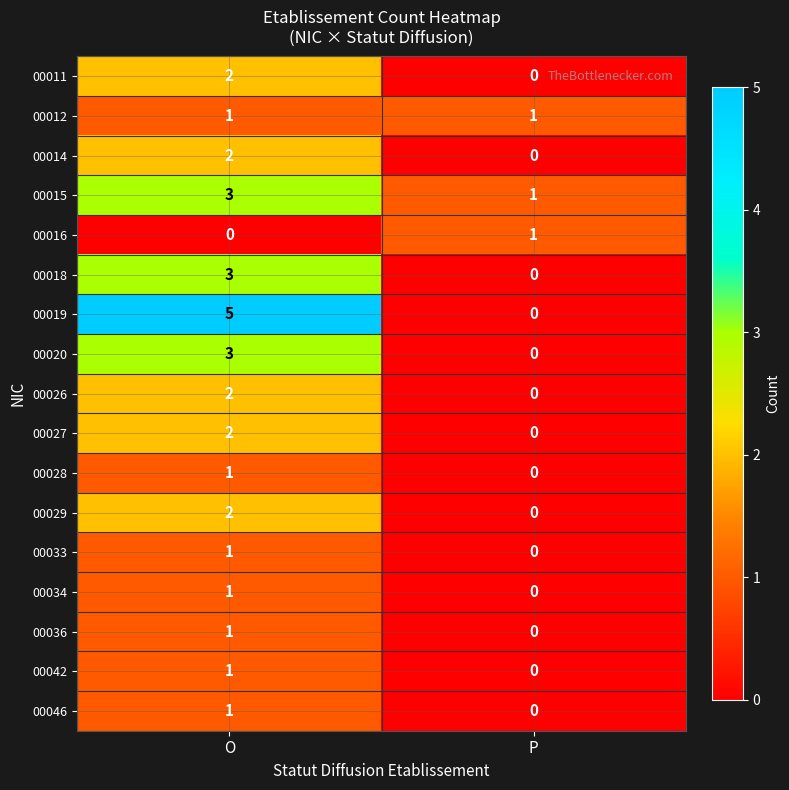

Which series has the largest total across all categories?

00019